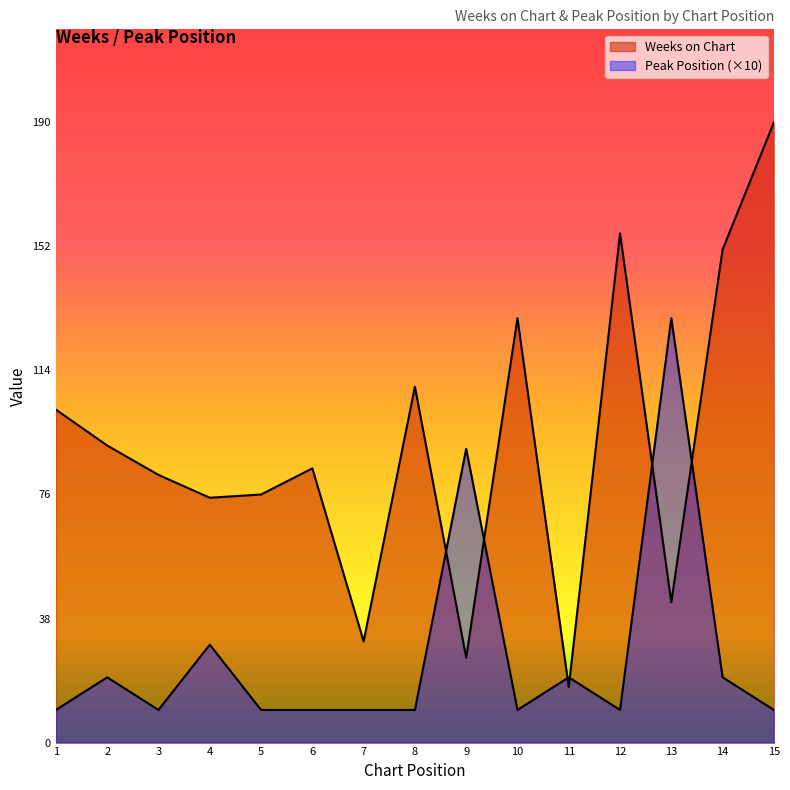

At which label does Weeks on Chart reach its peak?

15